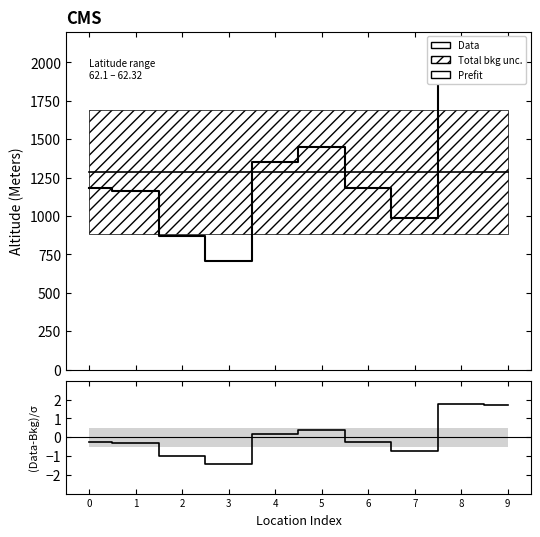

Rank the series at 8 from highest to lowest value.

Data, Prefit, (Data-Bkg)/σ